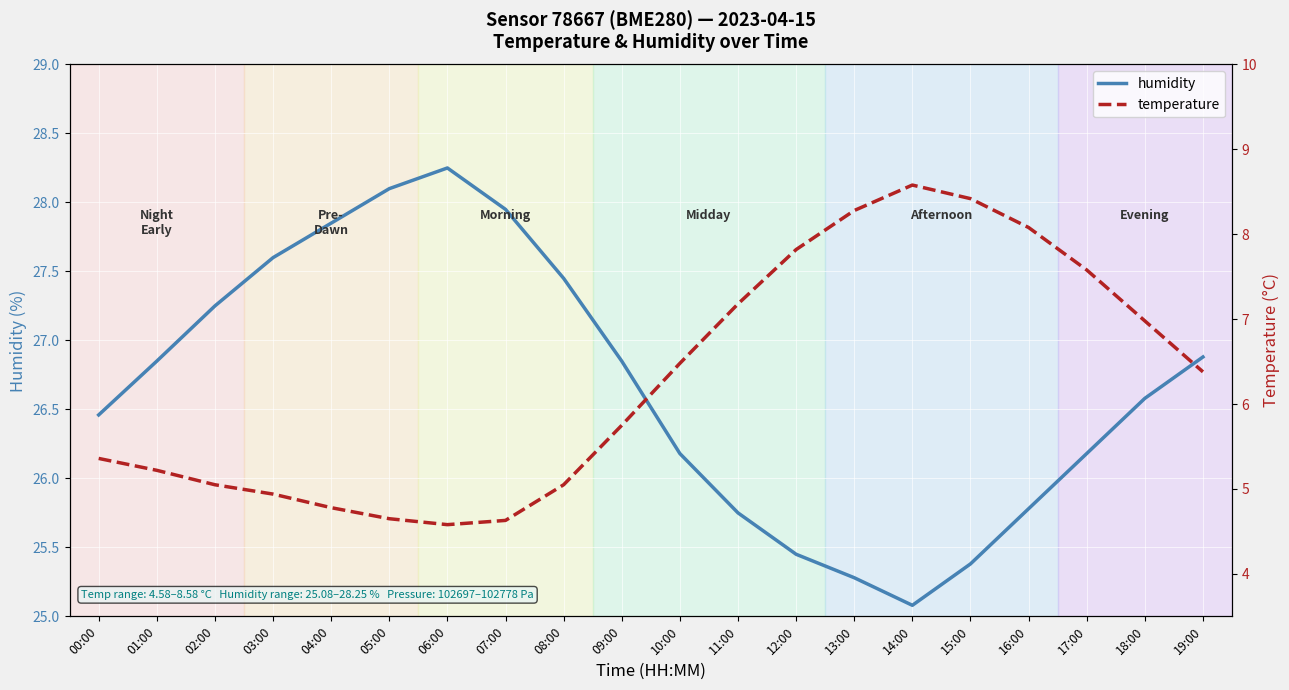

In temperature, how many points are lower than both neighbors (excluding endpoints)?

1